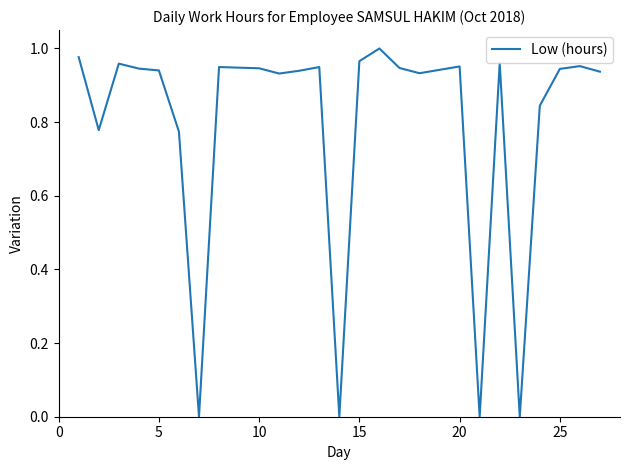

How many lines are shown in the chart?

1